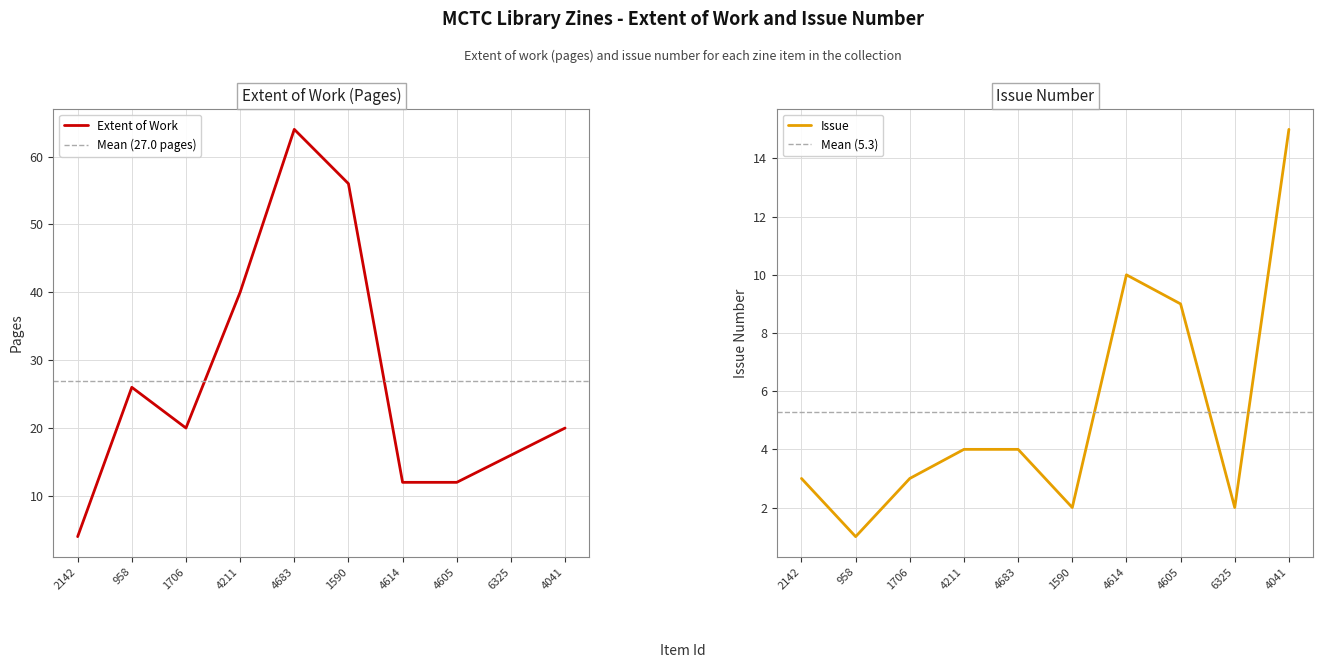

Is it true that Issue equals 1 at 1706?

False